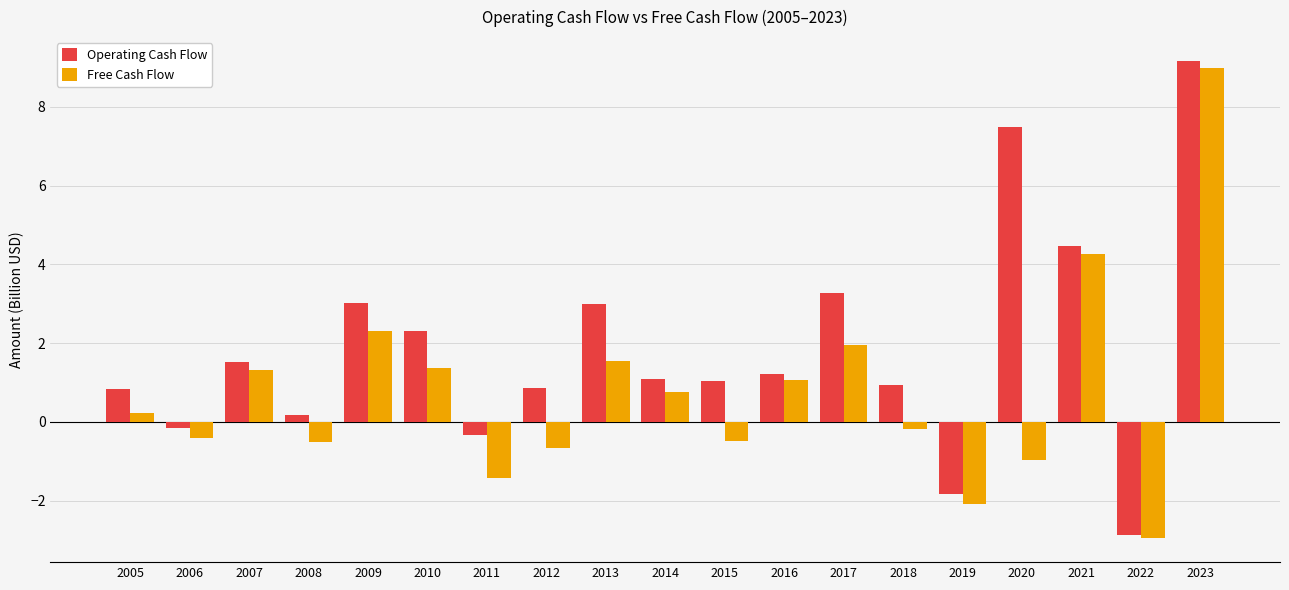

How many groups of bars are there?

19